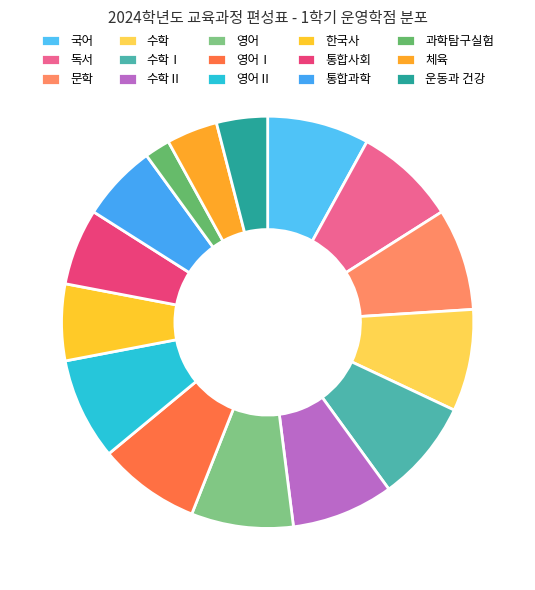

Rank the categories by value from highest to lowest.

국어, 독서, 문학, 수학, 수학Ⅰ, 수학Ⅱ, 영어, 영어Ⅰ, 영어Ⅱ, 한국사, 통합사회, 통합과학, 체육, 운동과 건강, 과학탐구실험